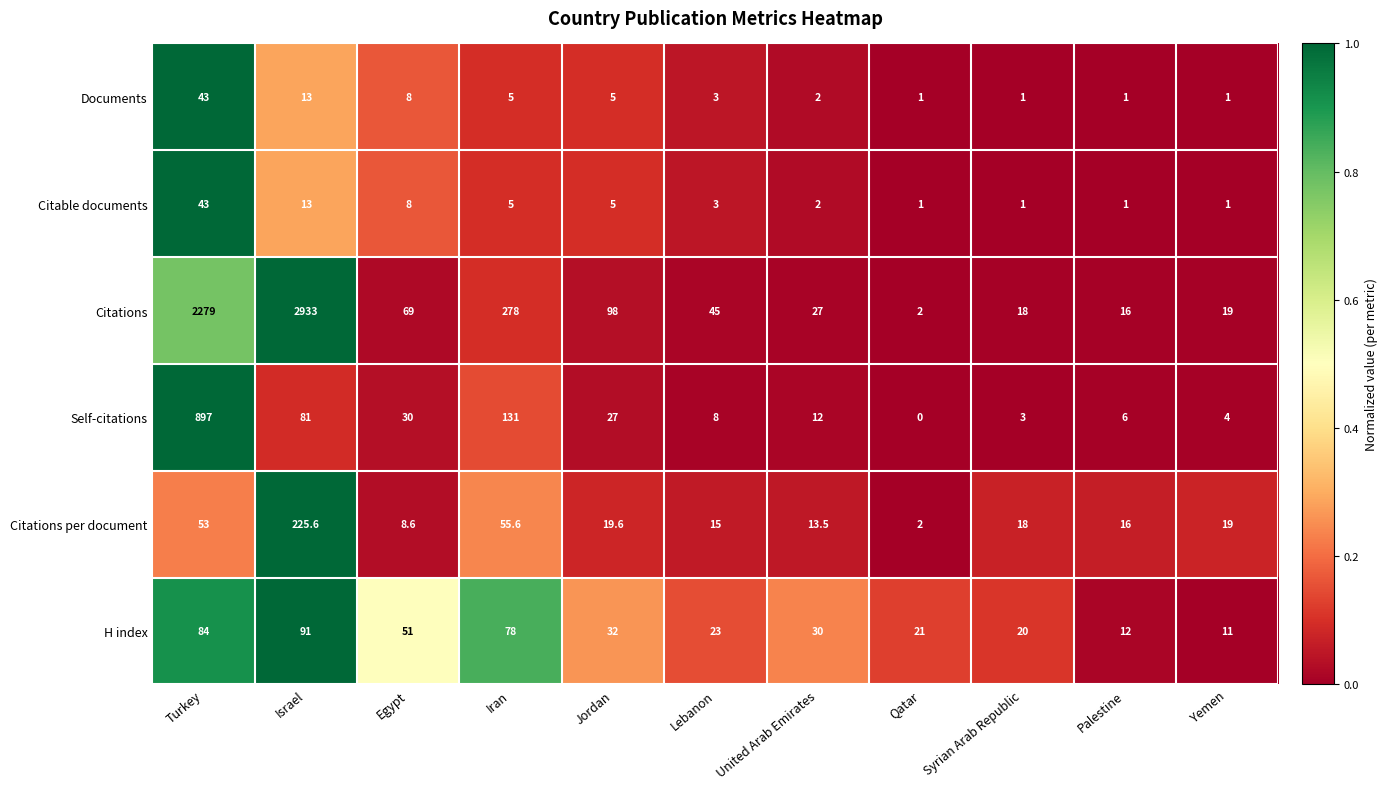

The value of Citations at Israel is 1182.8. True or false?

False